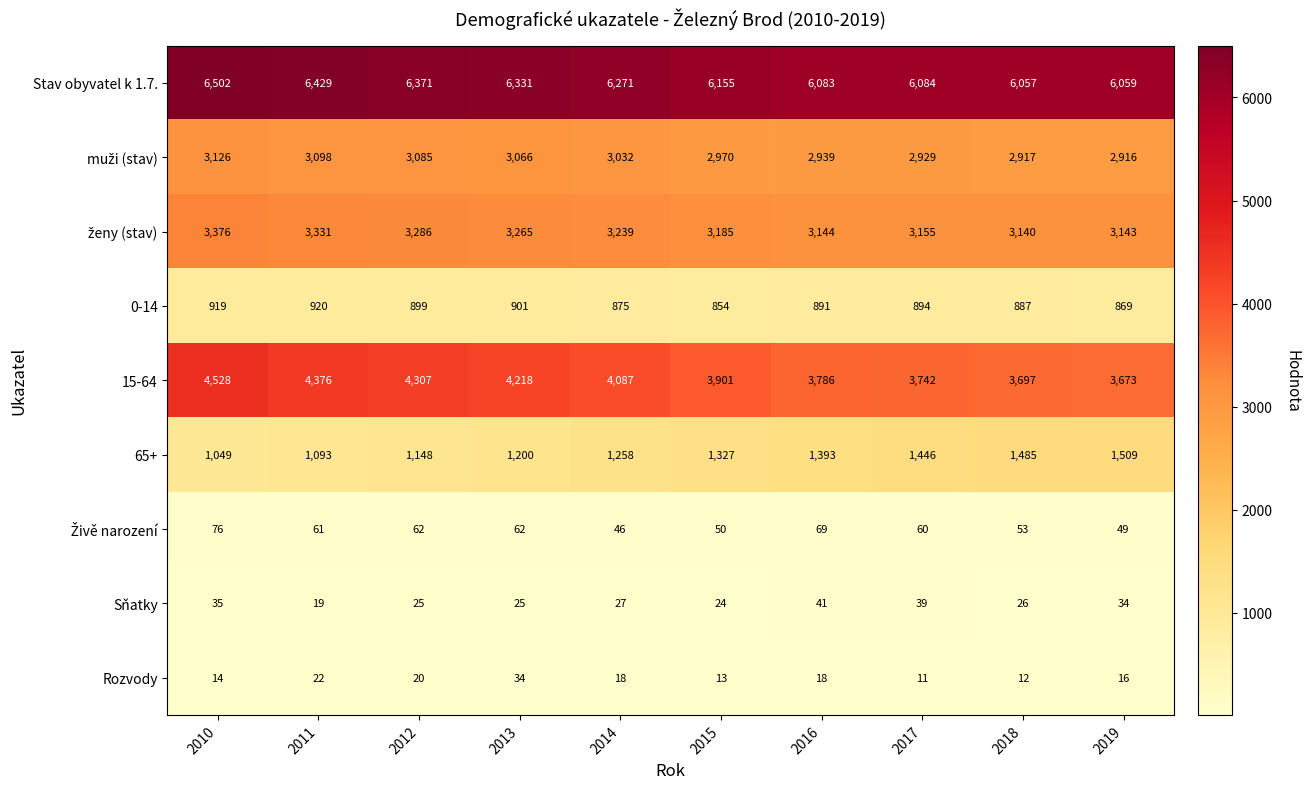

Which label corresponds to the largest value in the chart?

2010